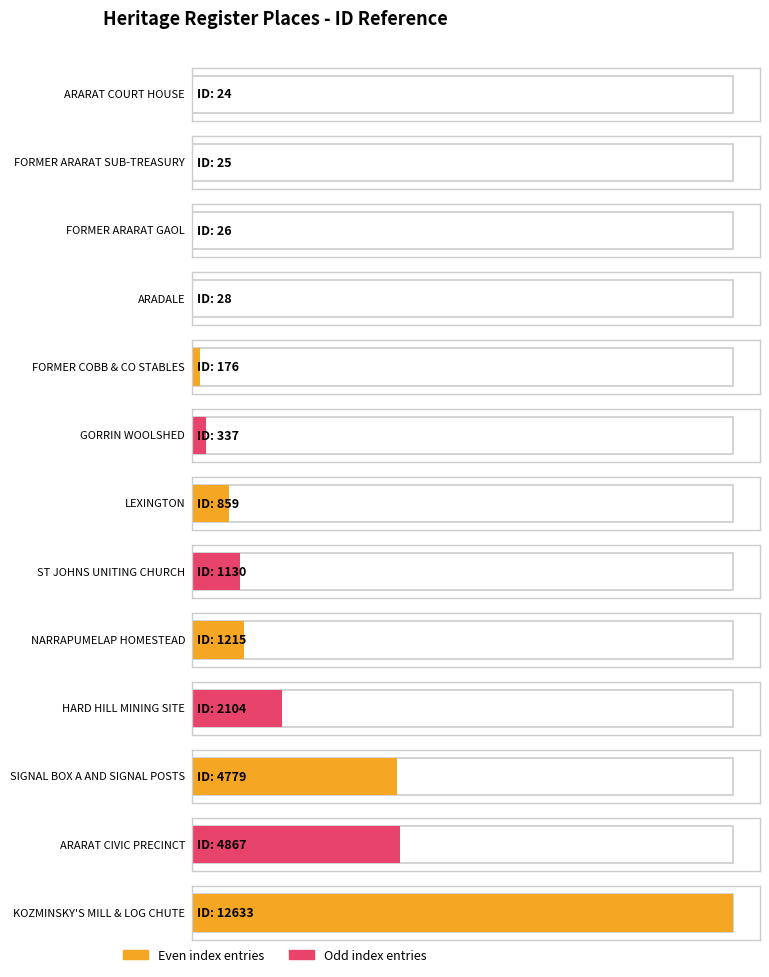

What is the value of the 13th bar from the left?

12633